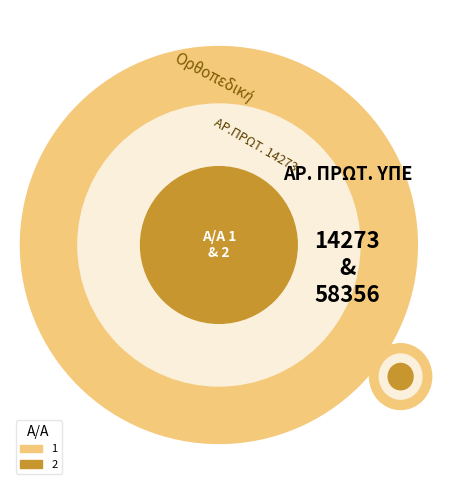

The 2 slice represents 80% of the pie. True or false?

True